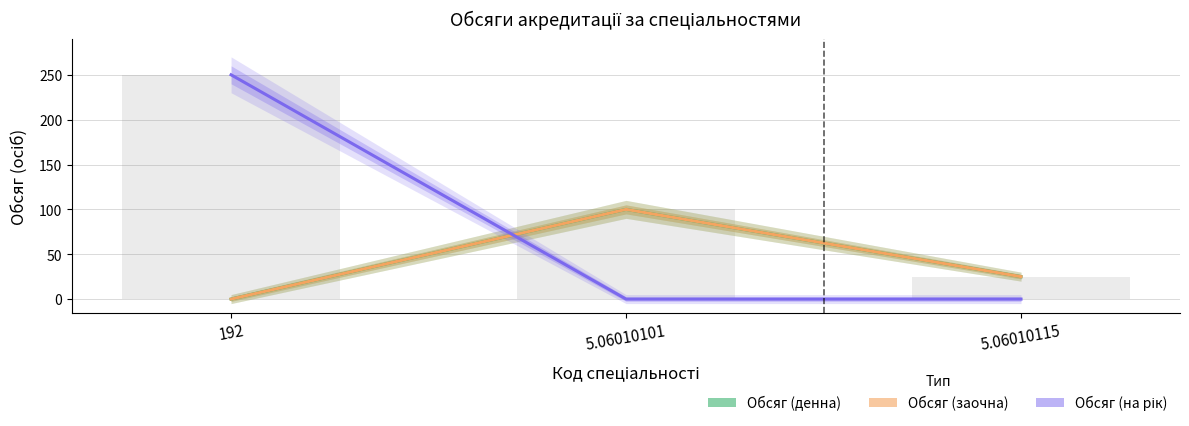

At how many categories does at least one series exceed 241?

1